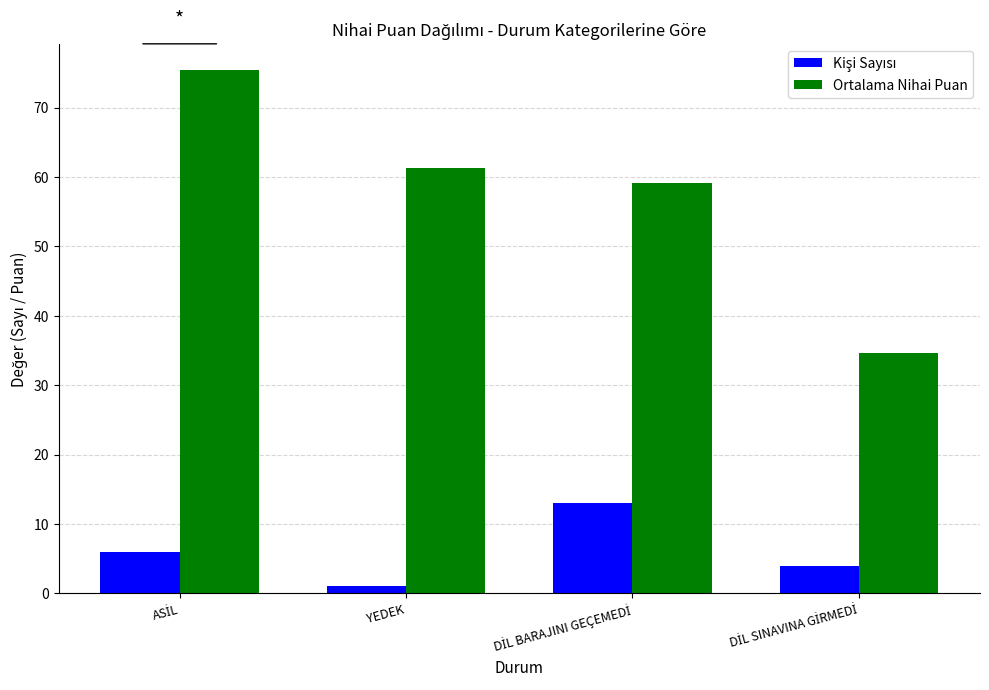

What is the greatest value displayed?

75.4